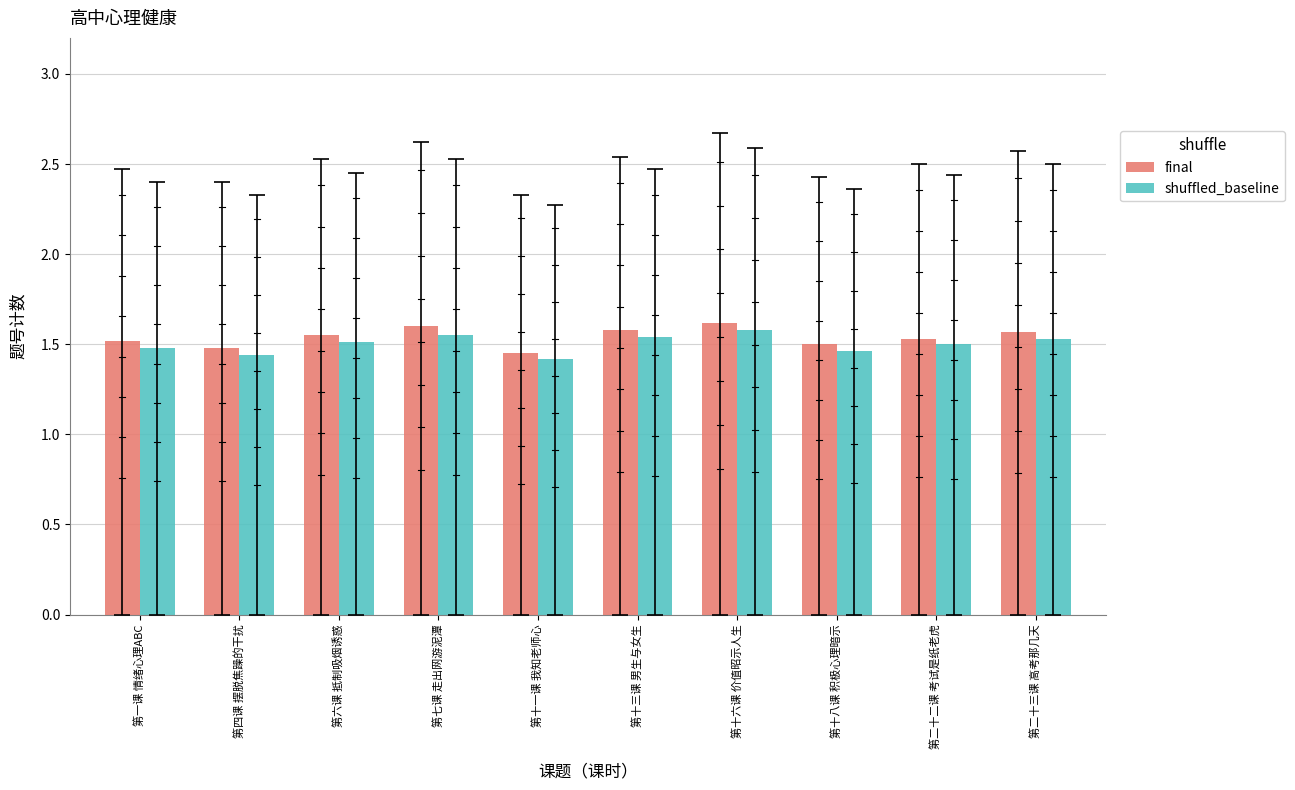

Which series has the largest total across all categories?

final